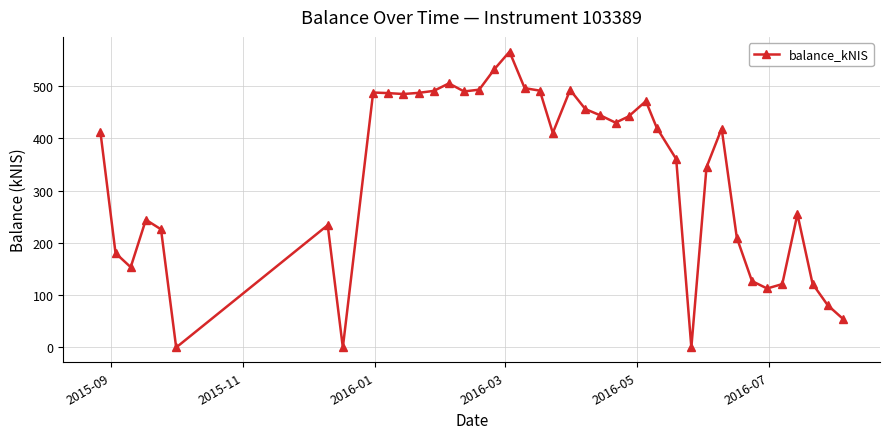

What is the average value?

330.8